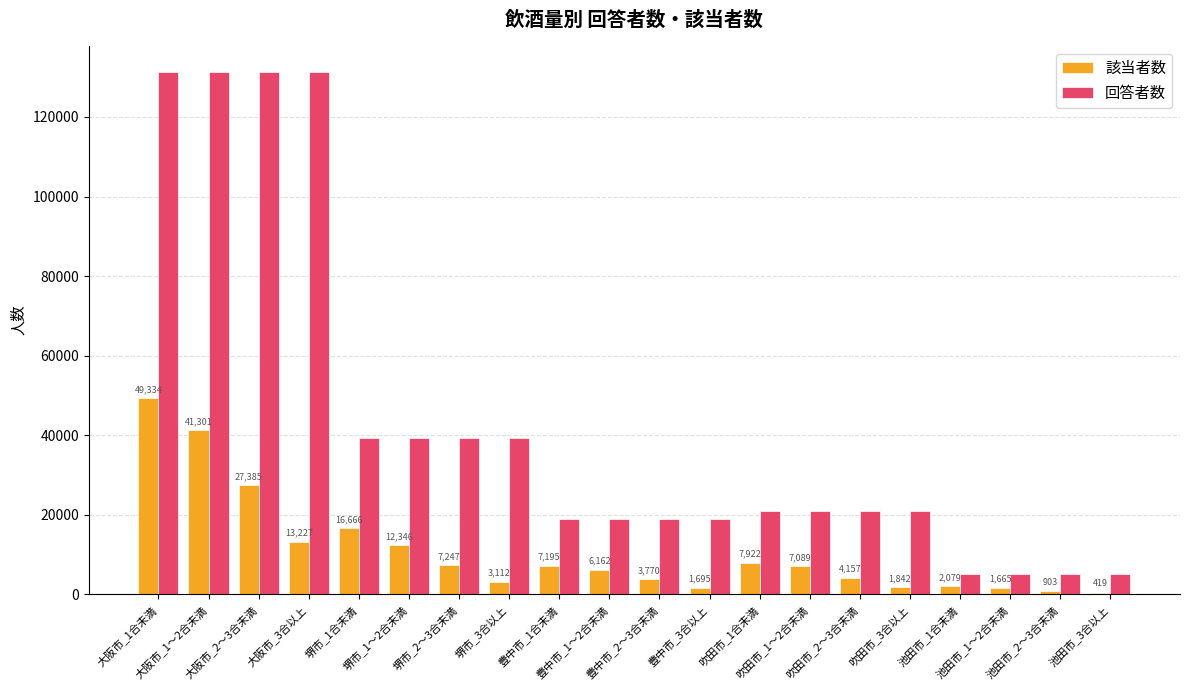

What position from the left is 大阪市_1～2合未満?

2